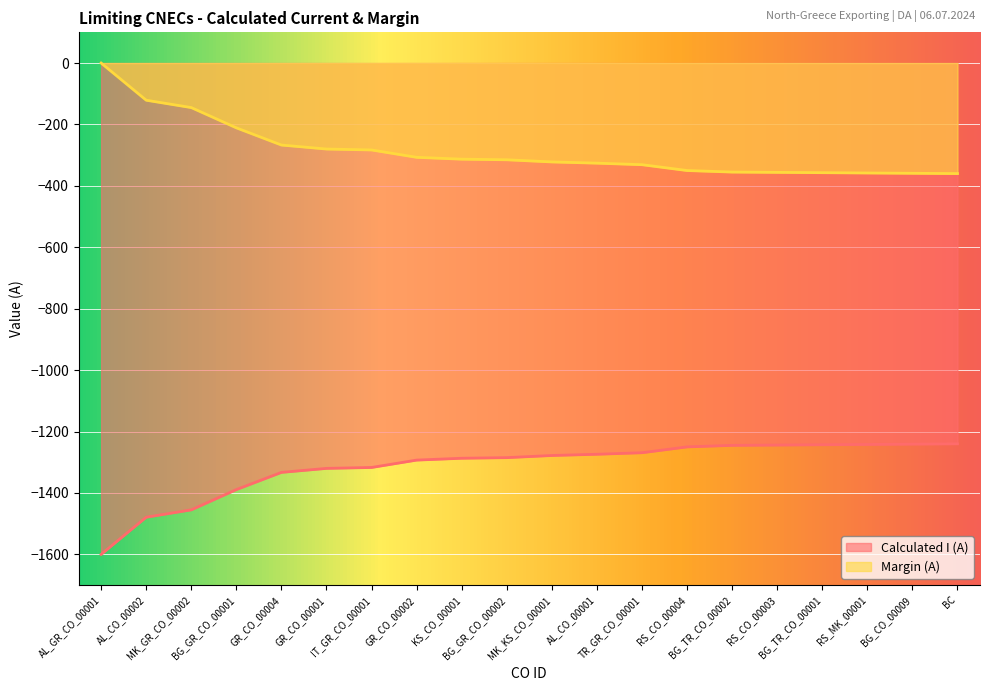

Which series changed the most between AL_CO_00001 and BC?

Calculated I (A)